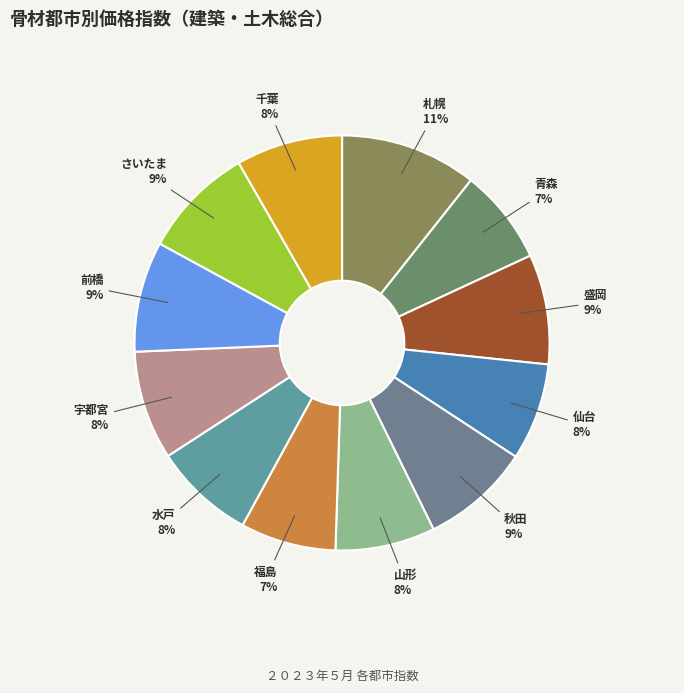

Combined, do 秋田 and 青森 account for over 50%?

No